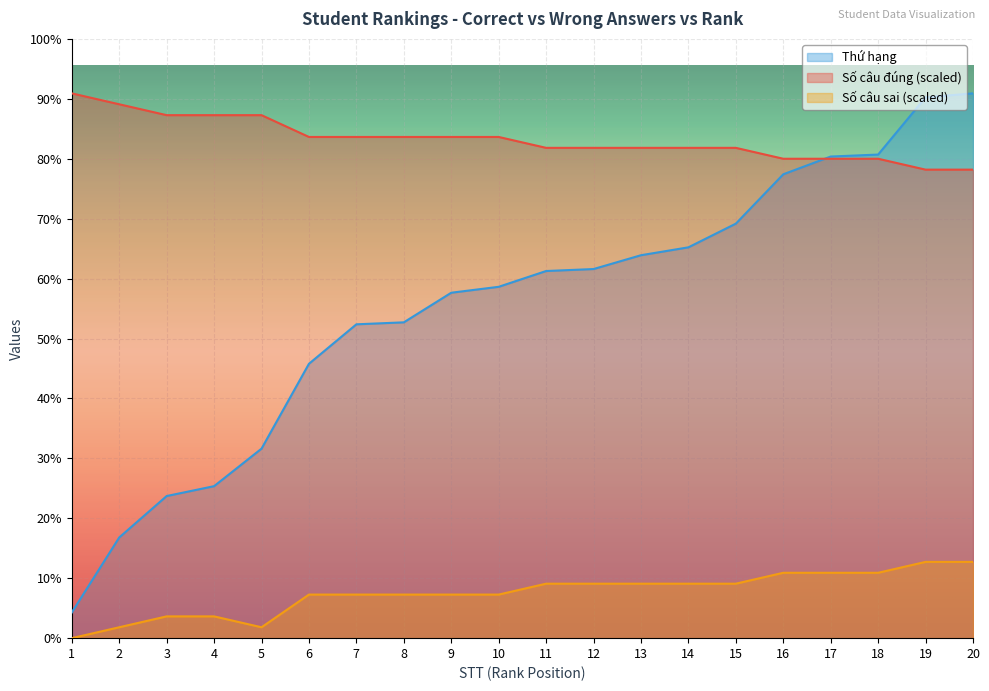

Does the chart display data point markers on the line(s)?

No